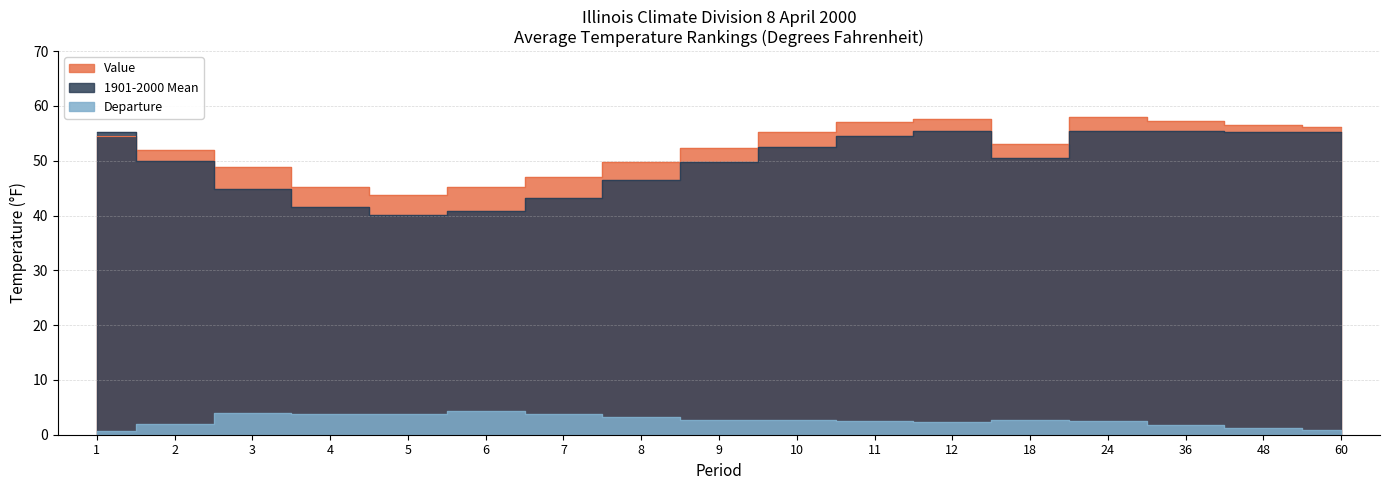

True or false: 1901-2000 Mean has more than 1 interior local peaks.

False